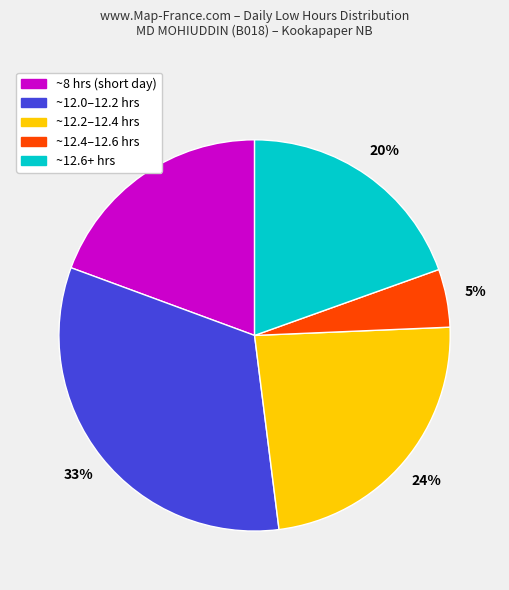

To the nearest percent, what is the average slice percentage?

20%